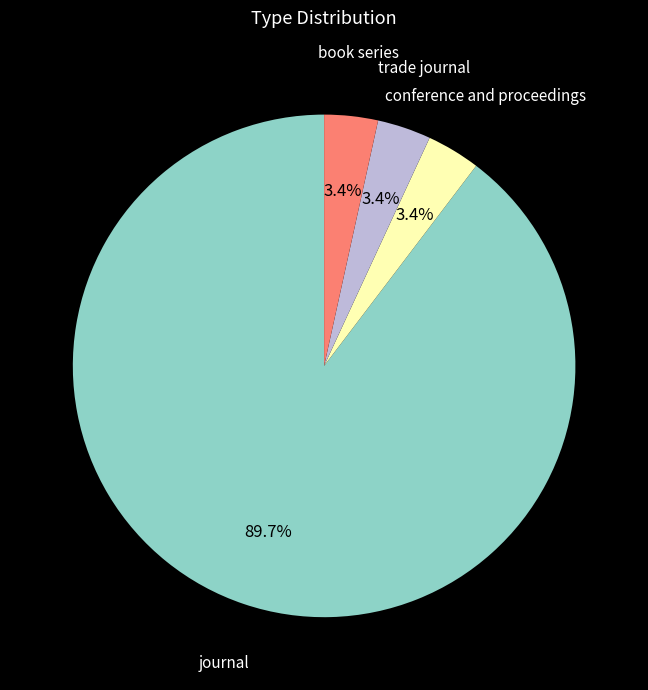

Is there a majority slice in this chart?

Yes